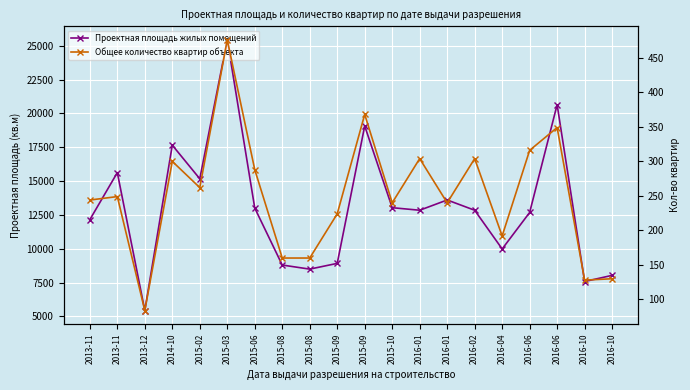

Rank the categories by Общее количество квартир объекта value from lowest to highest.

2013-12, 2016-10, 2016-10, 2015-08, 2015-08, 2016-04, 2015-09, 2015-10, 2016-01, 2013-11, 2013-11, 2015-02, 2015-06, 2014-10, 2016-01, 2016-02, 2016-06, 2016-06, 2015-09, 2015-03